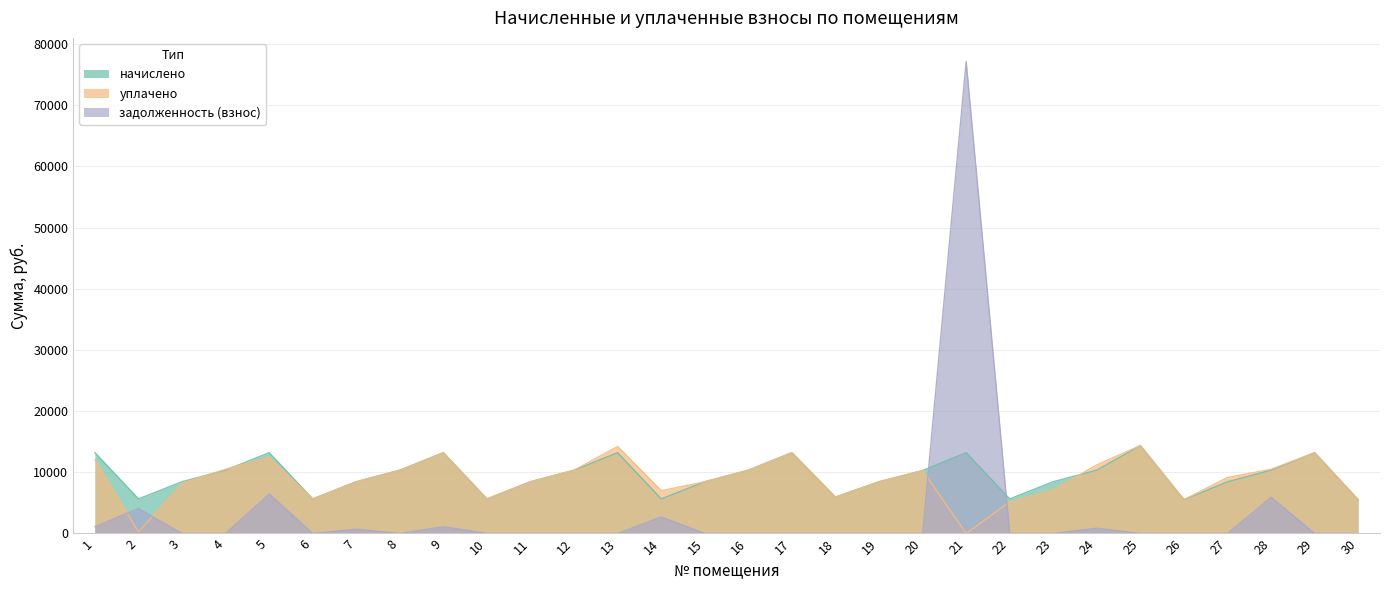

What is the maximum value shown in the chart?

77155.8